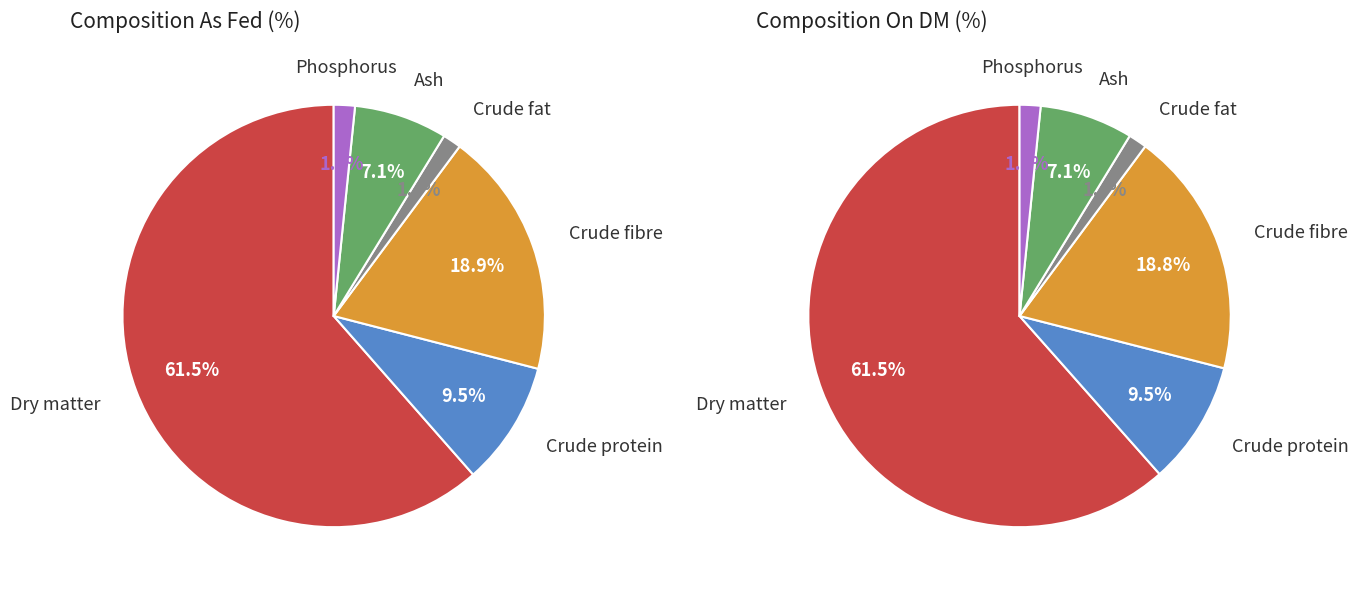

How many slices are in this pie chart?

6